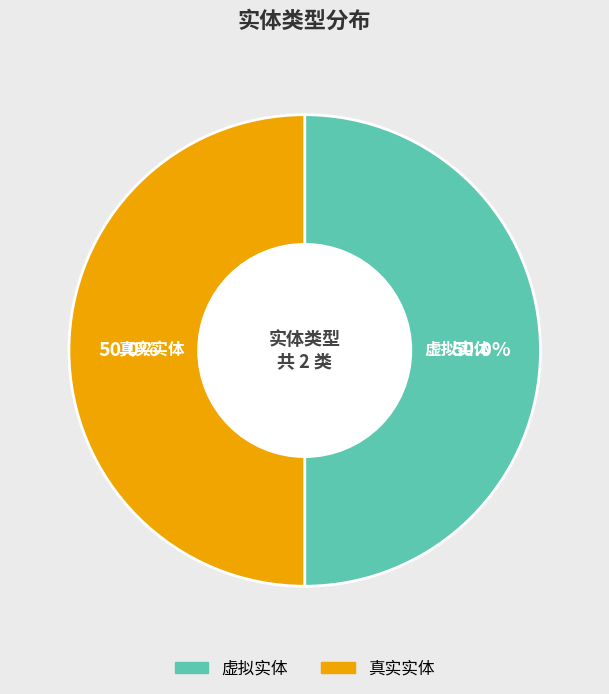

Approximately how many times larger is the value at 虚拟实体 compared to 真实实体?

1.0